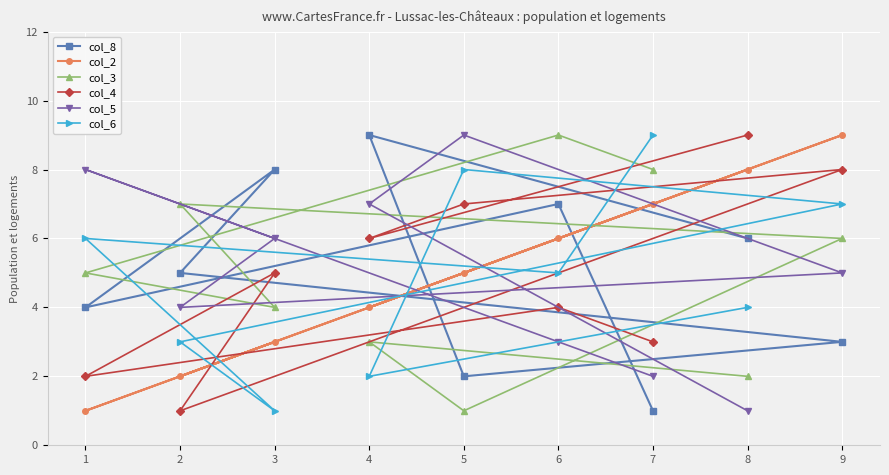

The value of col_6 at 9 is 4. True or false?

False